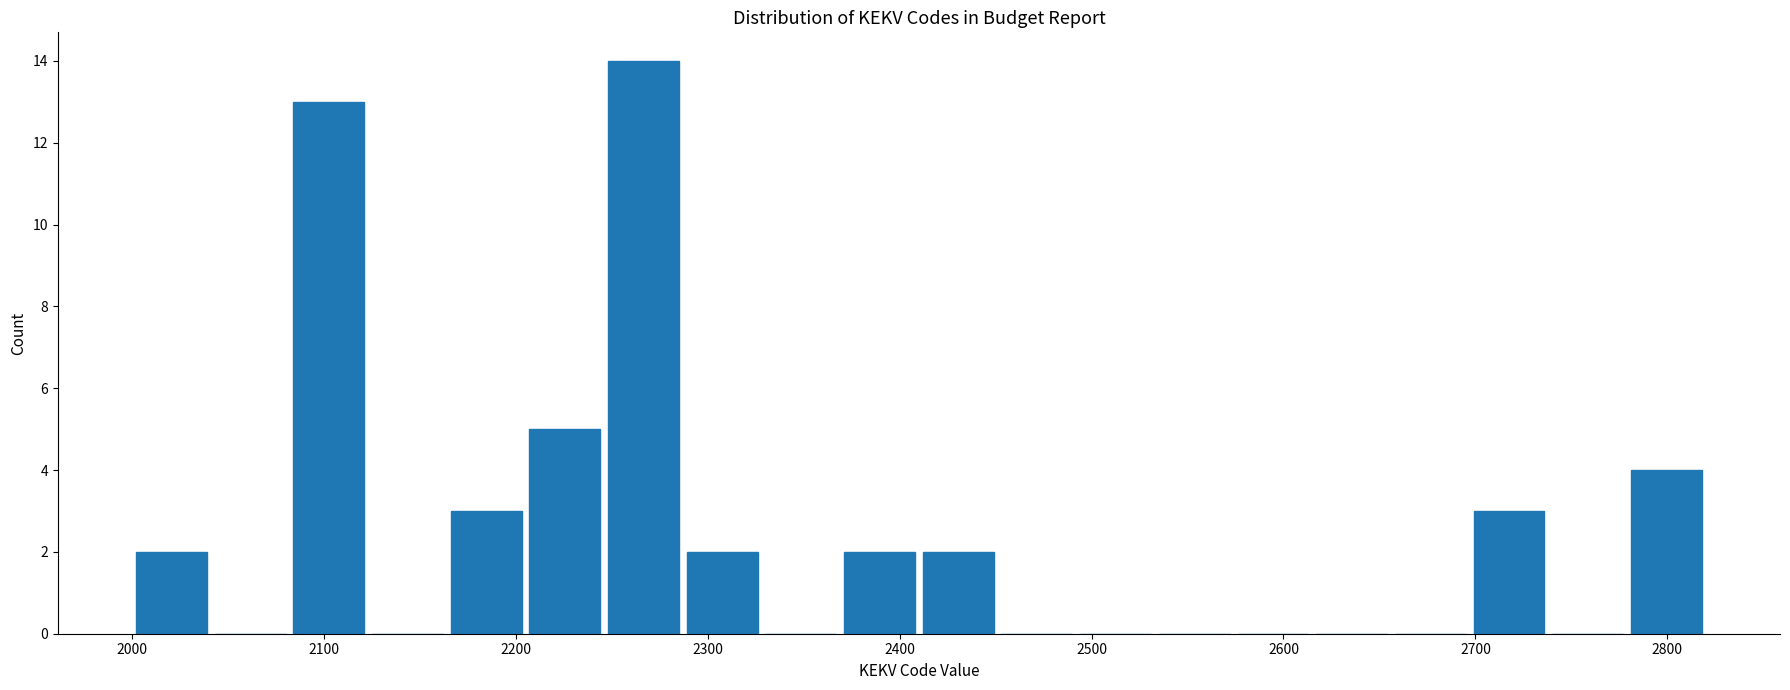

Over which range of the x-axis is the bar tallest?

2246 to 2287